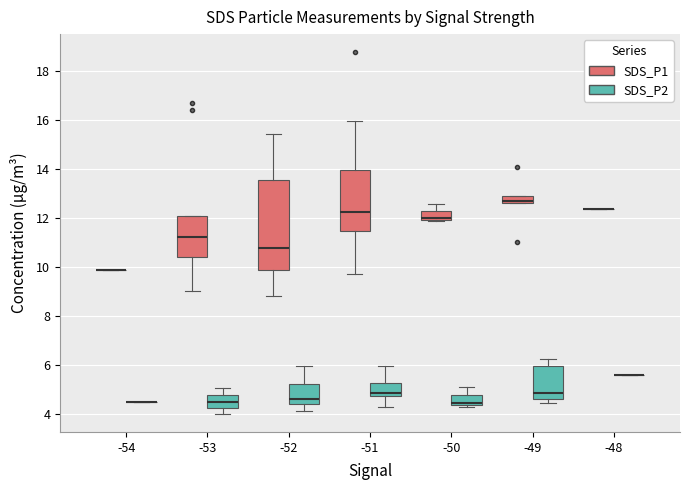

Reading left to right, read every box against the y-axis: the position of its median line, the range the box covers, and the ends of its whiskers. The values are not printed on the chart, so give them approximately, as read against the axis.

-54 (SDS_P1): box collapsed to a line at 9.8, whiskers 9.8 to 9.8
-54 (SDS_P2): box collapsed to a line at 4.6, whiskers 4.6 to 4.6
-53 (SDS_P1): median 11.2, box 10.4 to 12.0, whiskers 9.0 to 12.0
-53 (SDS_P2): median 4.6, box 4.2 to 4.8, whiskers 4.0 to 5.0
-52 (SDS_P1): median 10.8, box 9.8 to 13.6, whiskers 8.8 to 15.4
-52 (SDS_P2): median 4.6, box 4.4 to 5.2, whiskers 4.2 to 6.0
-51 (SDS_P1): median 12.2, box 11.4 to 14.0, whiskers 9.8 to 16.0
-51 (SDS_P2): median 4.8 (just above the box's lower edge), box 4.8 to 5.2, whiskers 4.4 to 6.0
-50 (SDS_P1): median 12.0 (just above the box's lower edge), box 12.0 to 12.2, whiskers 11.8 to 12.6
-50 (SDS_P2): median 4.4 (just above the box's lower edge), box 4.4 to 4.8, whiskers 4.4 (just below the box's lower edge) to 5.2
-49 (SDS_P1): median 12.8, box 12.6 to 13.0, whiskers 12.6 to 13.0
-49 (SDS_P2): median 4.8, box 4.6 to 6.0, whiskers 4.4 to 6.2
-48 (SDS_P1): box collapsed to a line at 12.4, whiskers 12.4 to 12.4
-48 (SDS_P2): box collapsed to a line at 5.6, whiskers 5.6 to 5.6